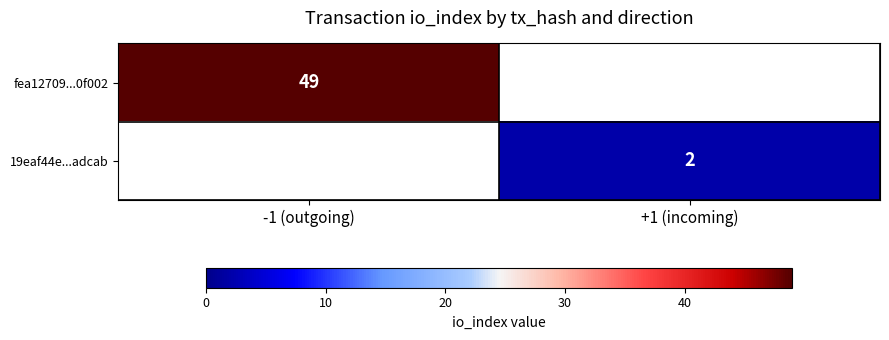

Is the value of fea12709...0f002 at -1 (outgoing) greater than the value of 19eaf44e...adcab at +1 (incoming)?

Yes